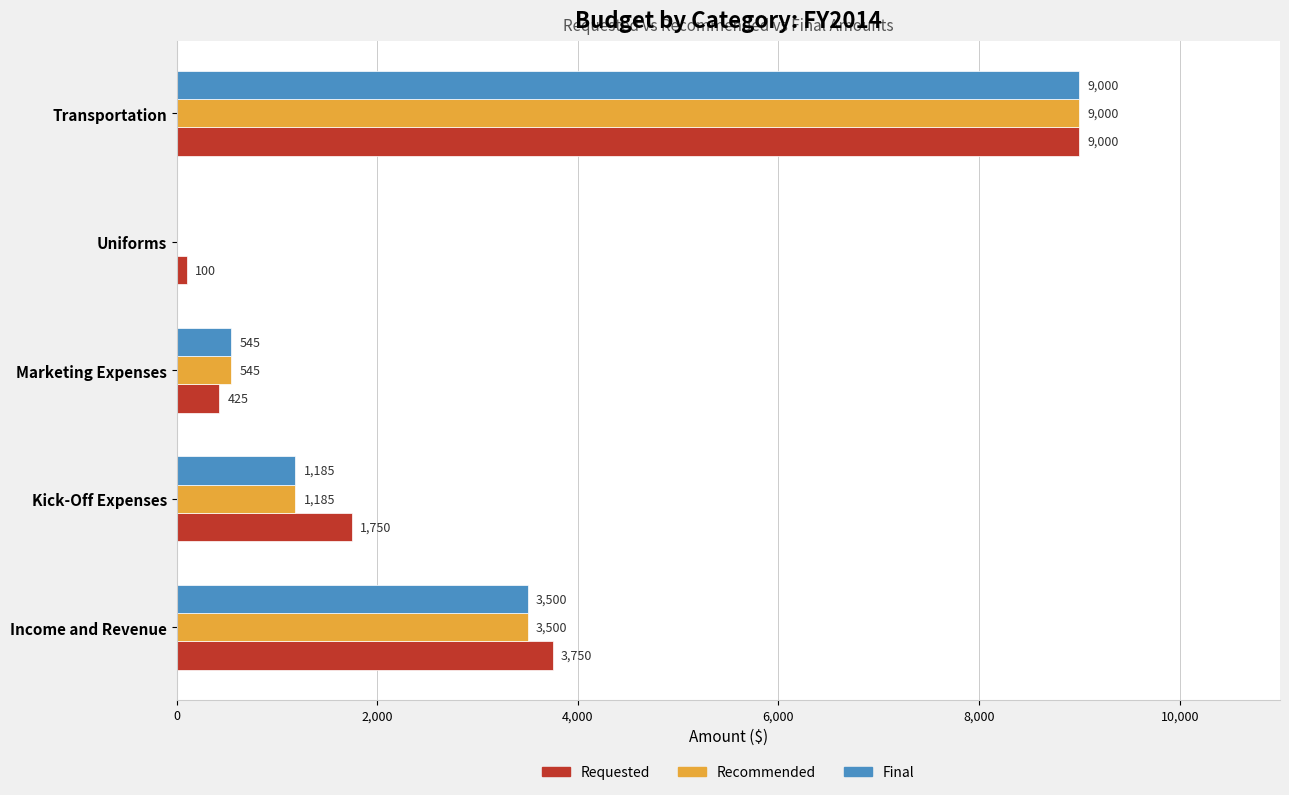

At which category is the sum across all series the highest?

Transportation